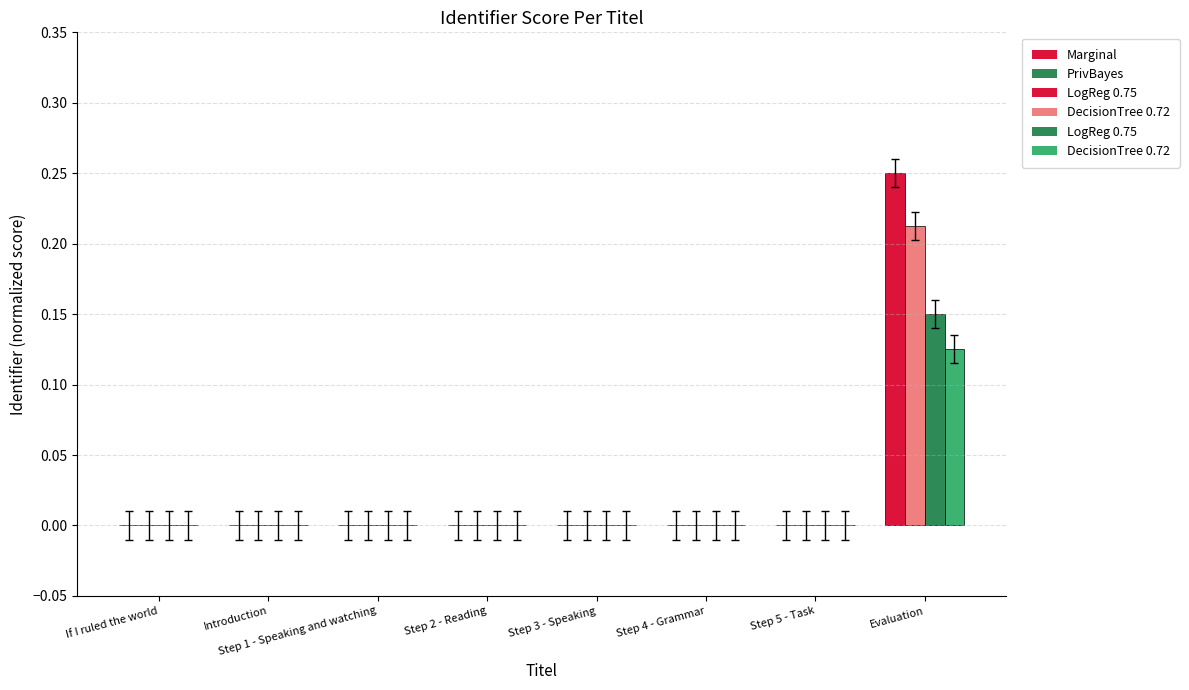

Which category has the highest value across all series?

Evaluation